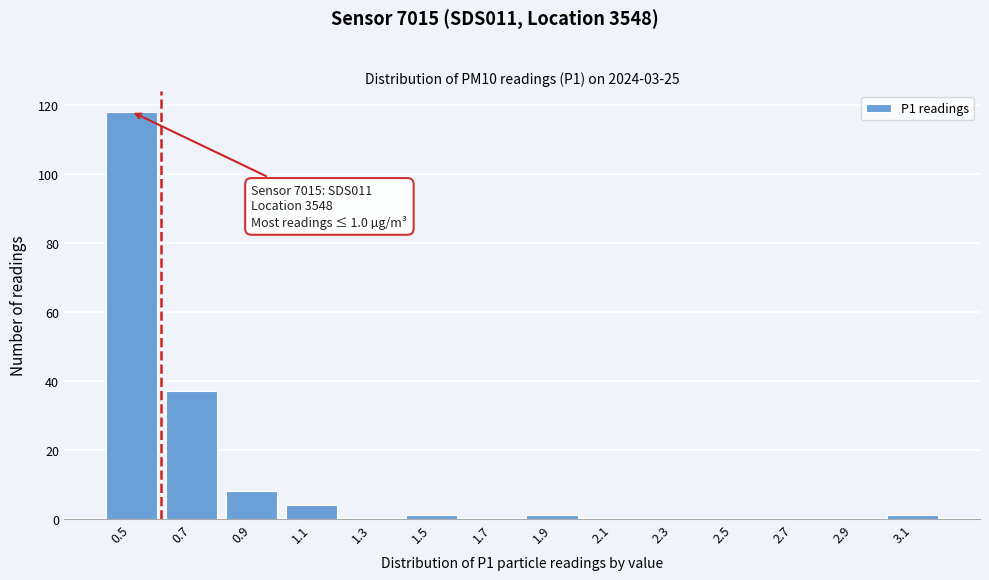

Reading left to right, transcribe all the data shown in this chart.

0.5=118	0.7=37	0.9=8	1.1=4	1.3=0	1.5=1	1.7=0	1.9=1	2.1=0	2.3=0	2.5=0	2.7=0	2.9=0	3.1=1